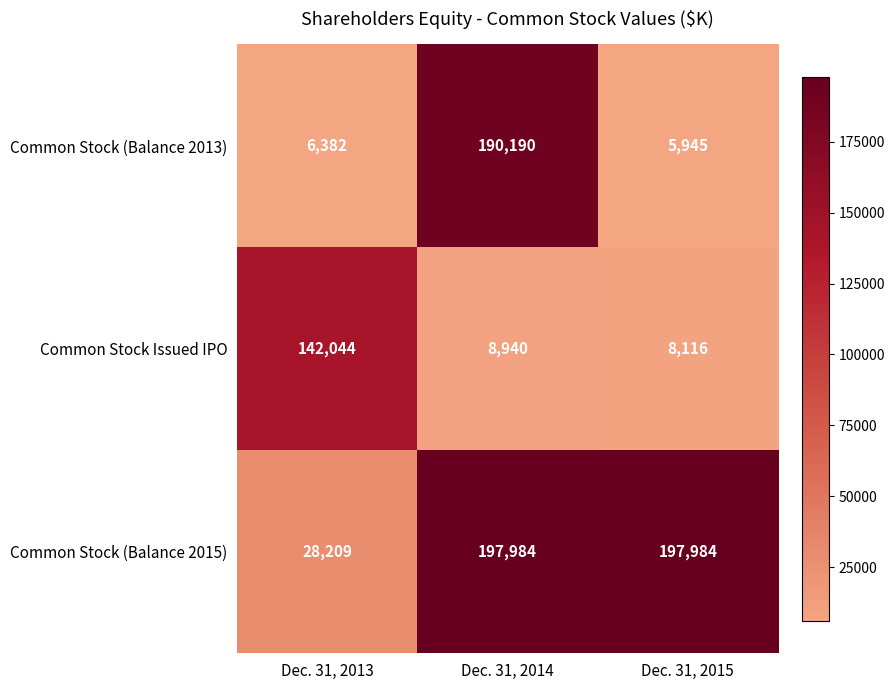

Which label corresponds to the smallest value in the chart?

Dec. 31, 2015